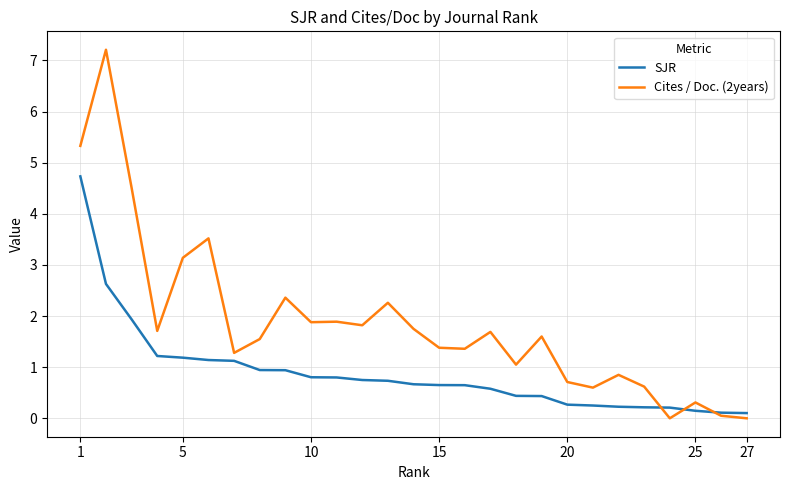

What is the maximum value for SJR?

4.7